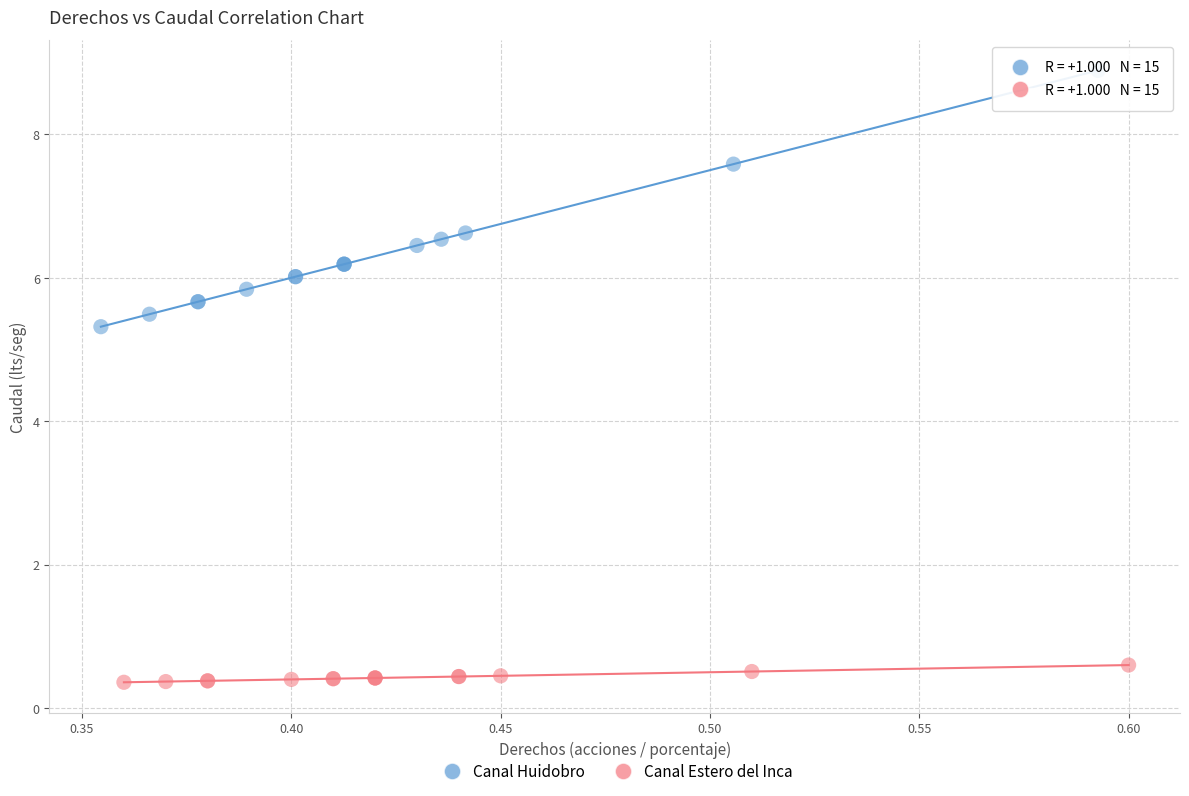

What are all the series names shown in the legend?

Canal Huidobro, Canal Estero del Inca